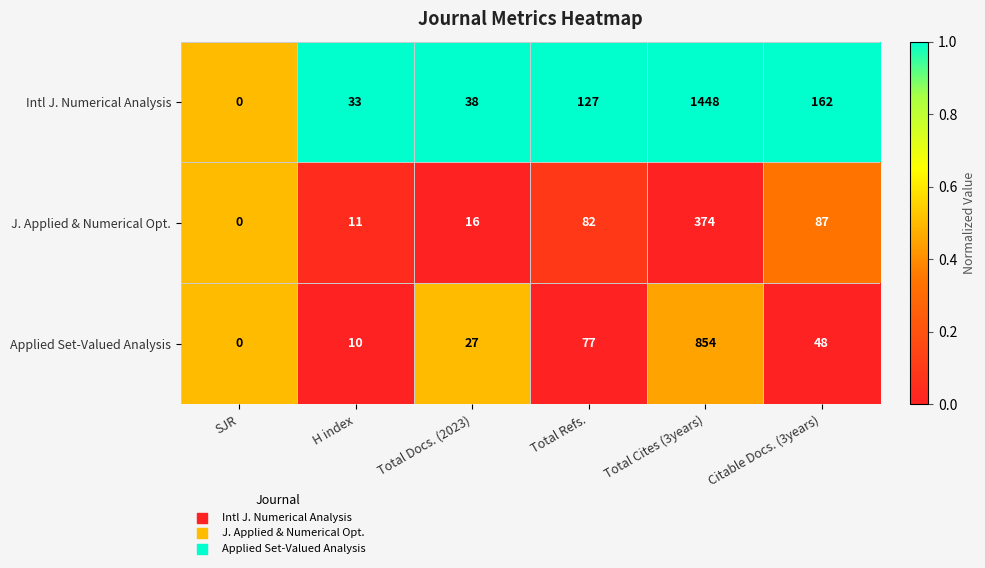

Which series has the largest total across all categories?

Intl J. Numerical Analysis